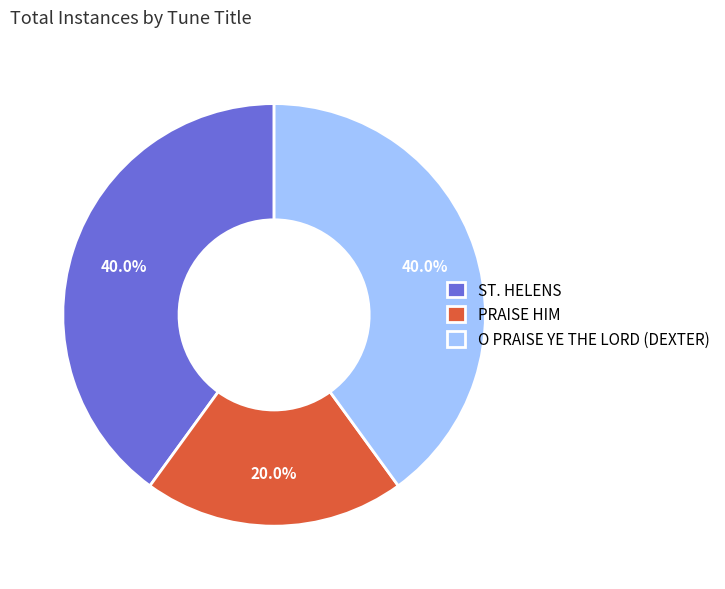

Does any single category account for the majority?

No